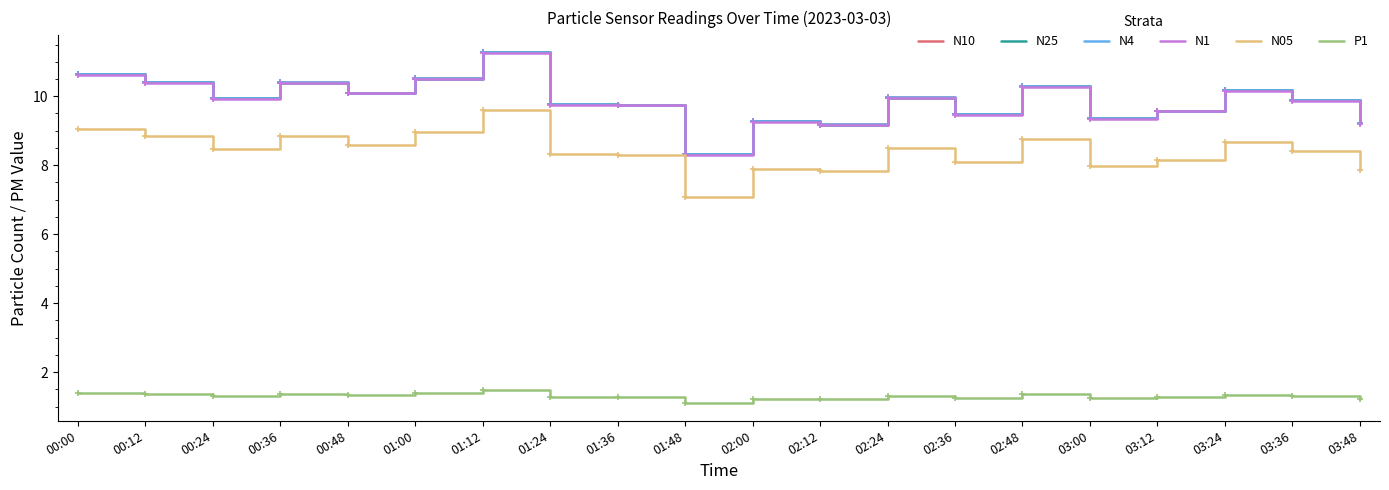

What is the sum of the N10 values at 02:36 and 03:48?

18.7